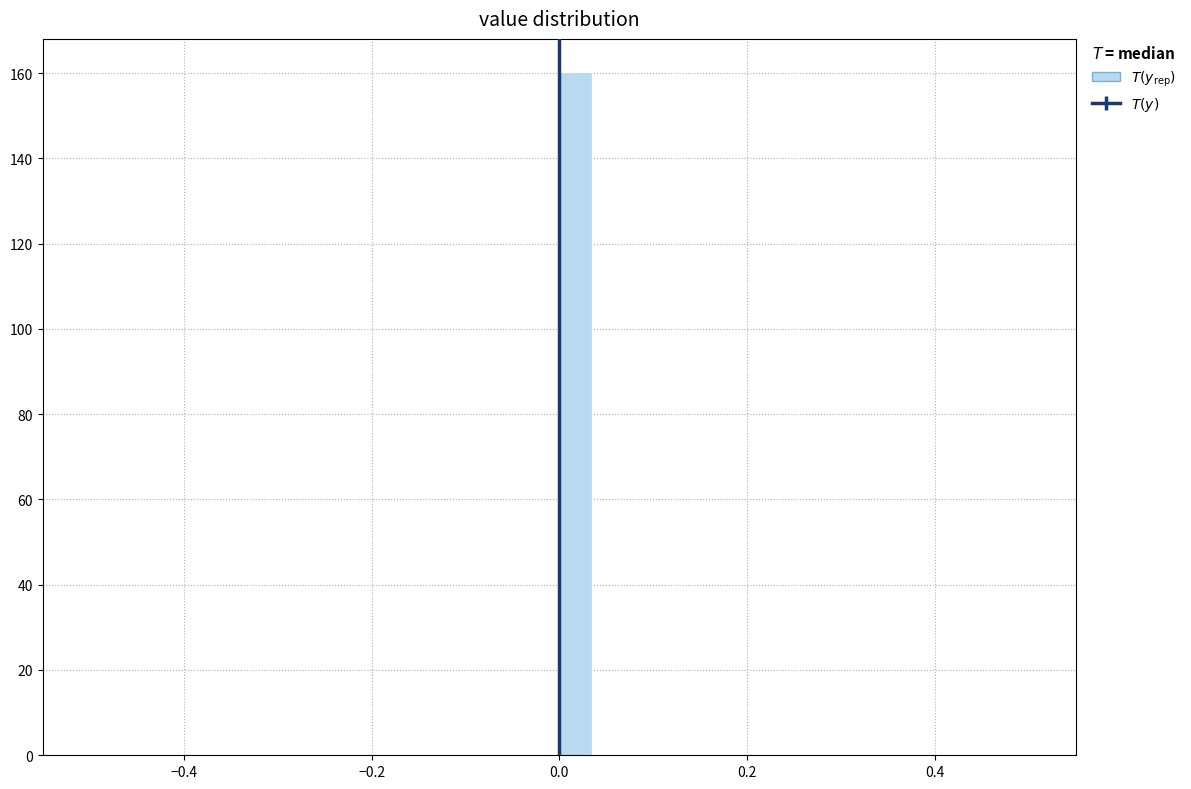

Around what value on the x-axis is the tallest bar? Give the approximate position of its centre, as read against the axis.

0.02